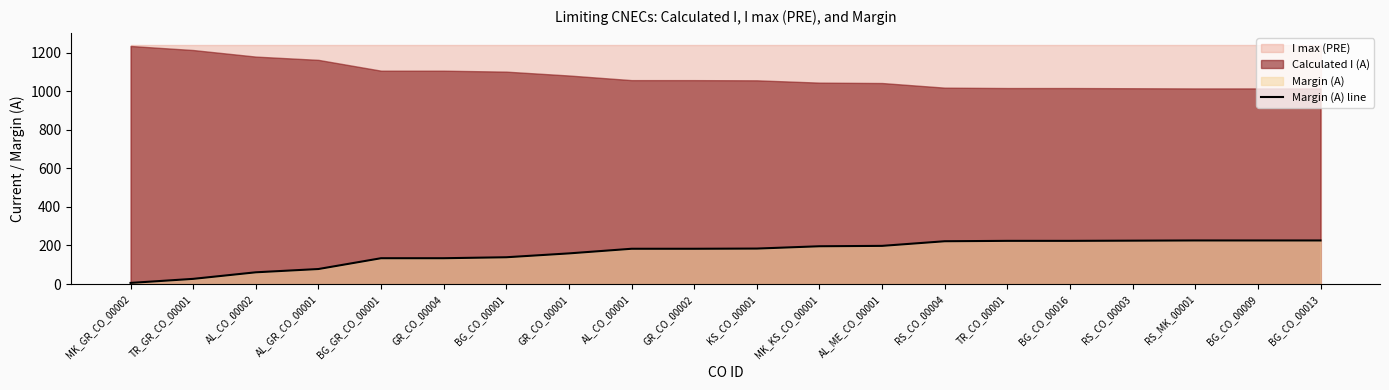

What is the smallest value displayed?

6